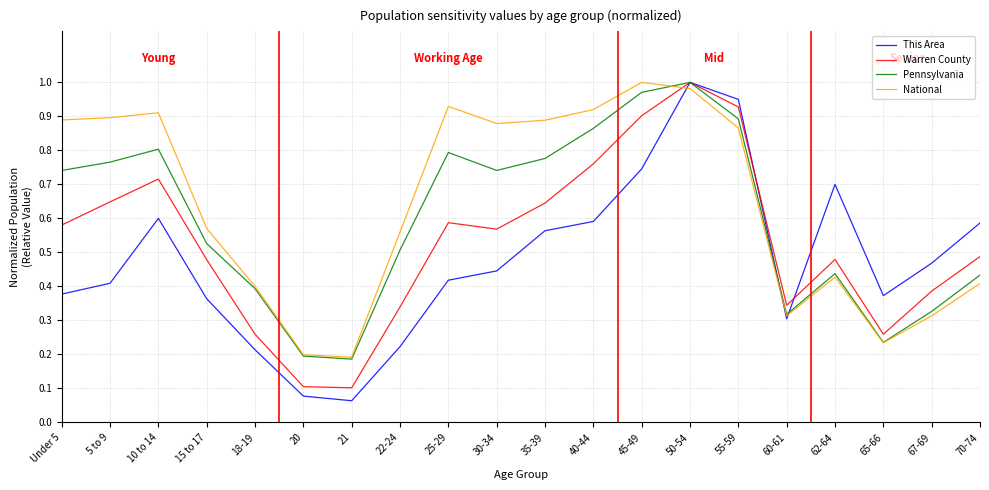

After their last crossing, which series has the higher values: Warren County or This Area?

This Area